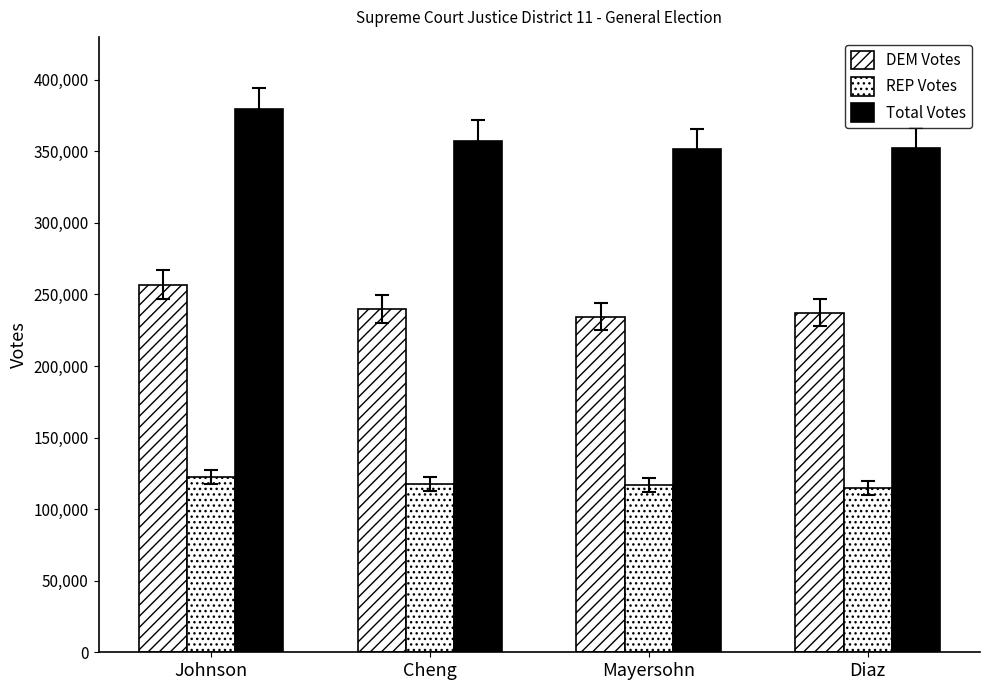

What is the difference between the maximum and minimum values in the DEM Votes series?

22323